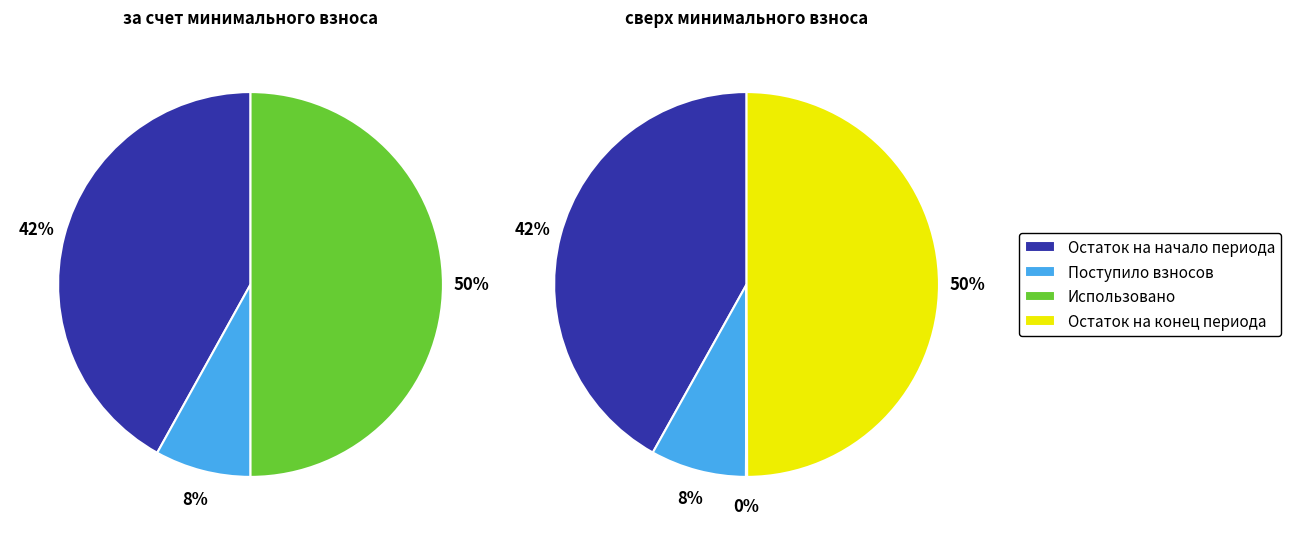

Is there any slice that represents more than half of the pie?

No